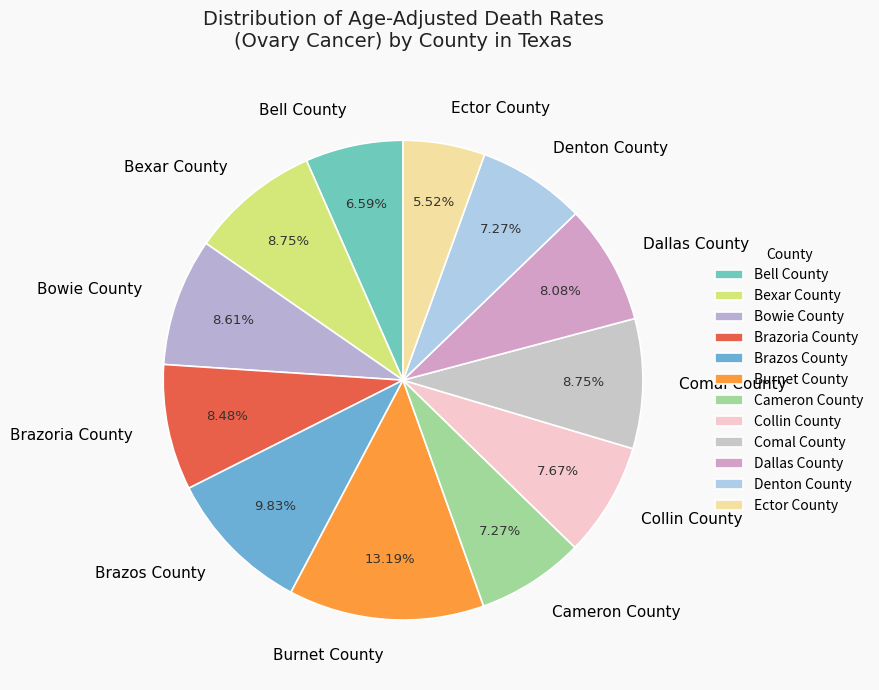

Approximately how many times larger is the value at Cameron County compared to Denton County?

1.0